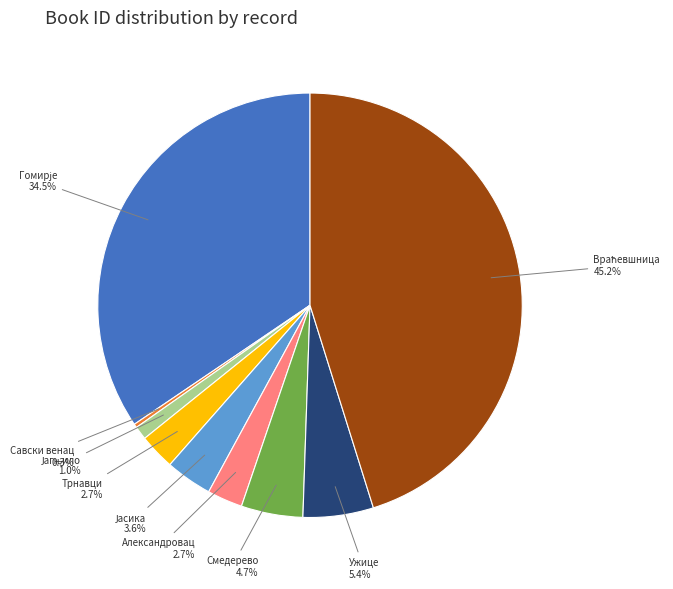

Does any single category account for the majority?

No